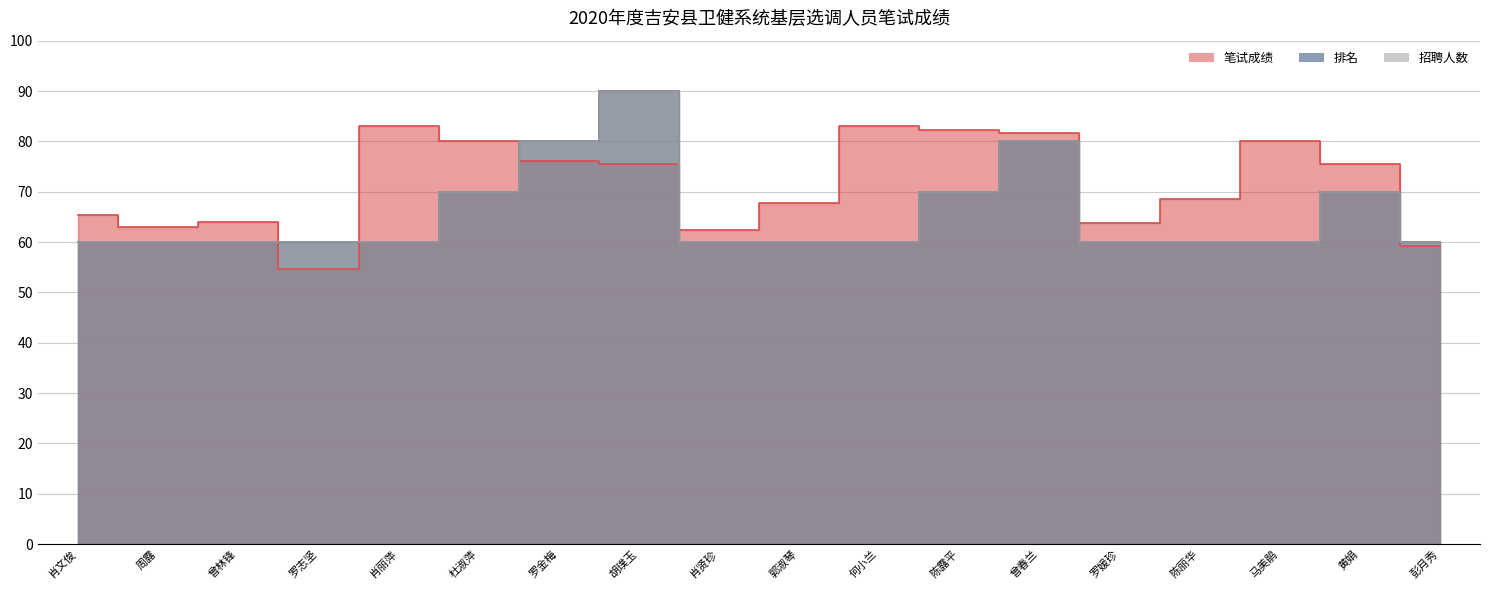

What is the sum of all 笔试成绩 values?

1285.9